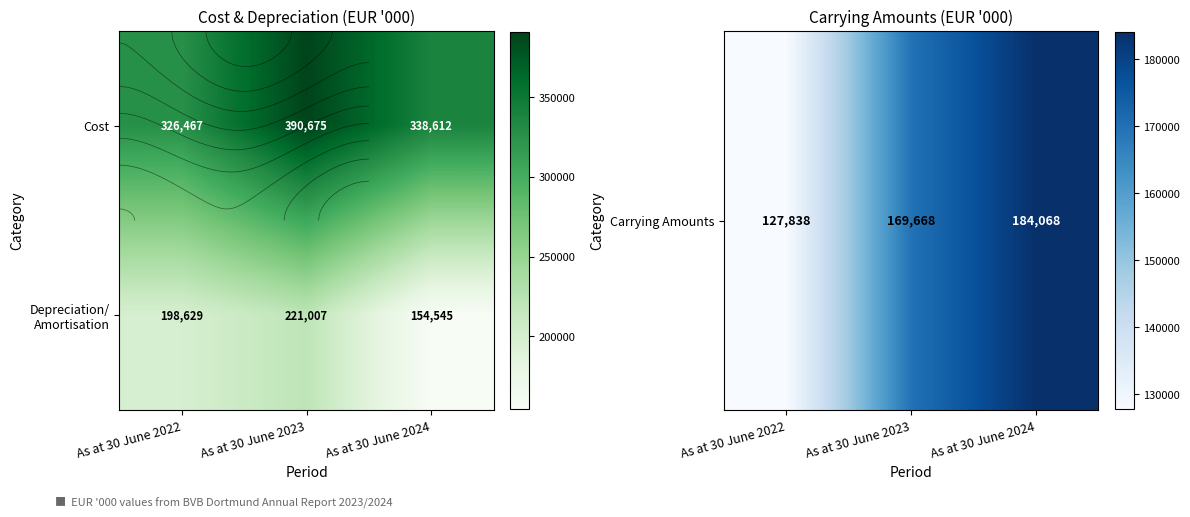

What is the average value of the Carrying Amounts series?

160525